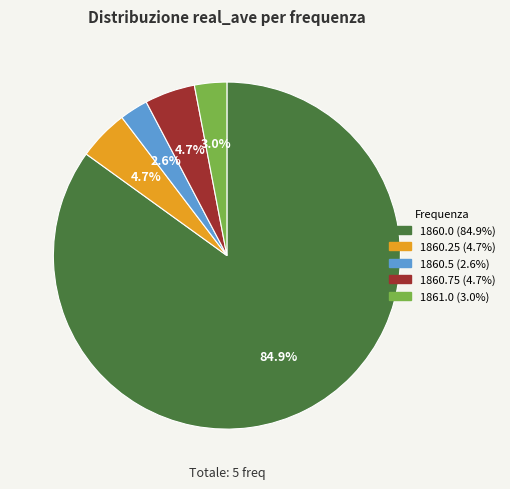

Is there a majority slice in this chart?

Yes